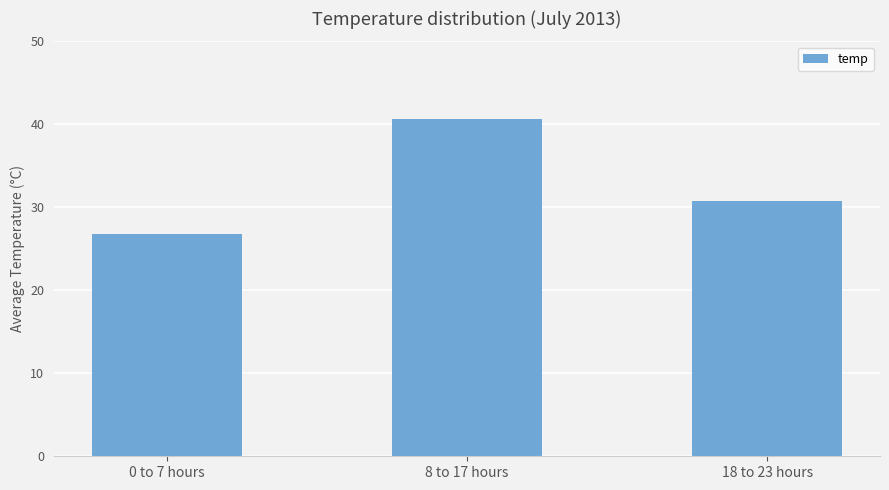

Is it true that the value at 18 to 23 hours is 51.6?

False